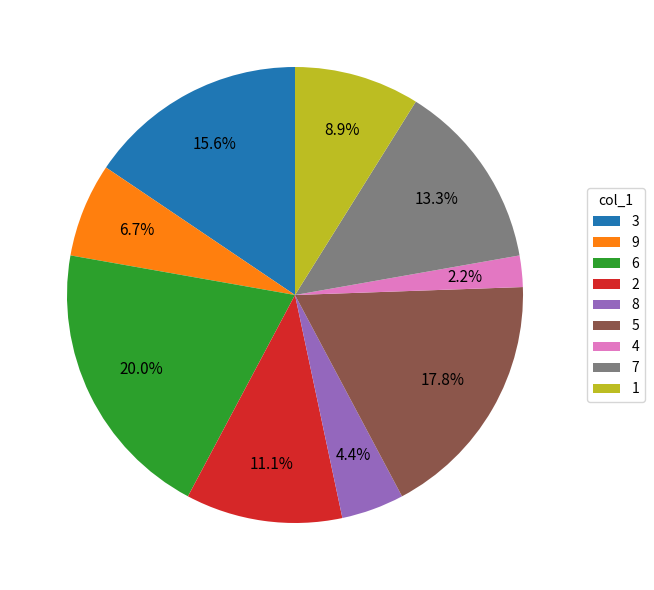

What is the total percentage of 4 and 1?

11.1%